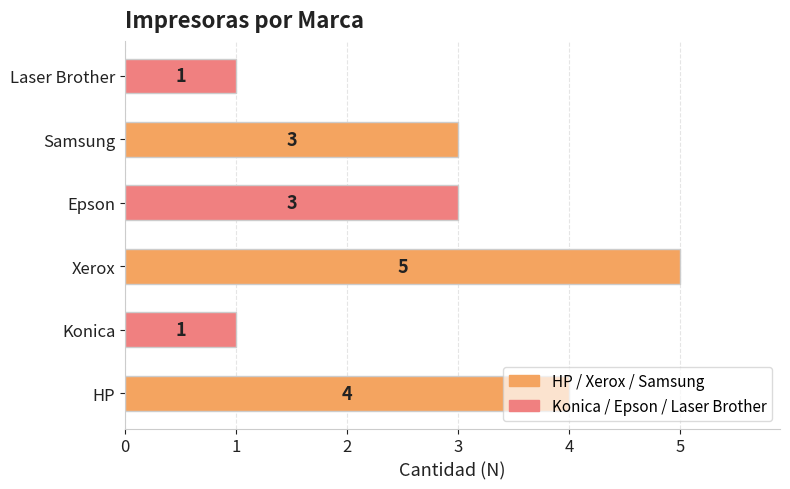

The value at Konica is 1. True or false?

True